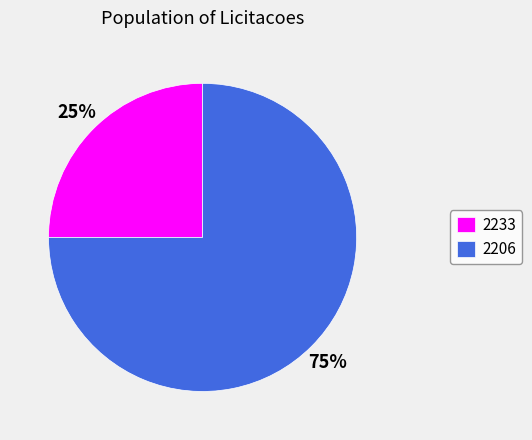

Is there a majority slice in this chart?

Yes